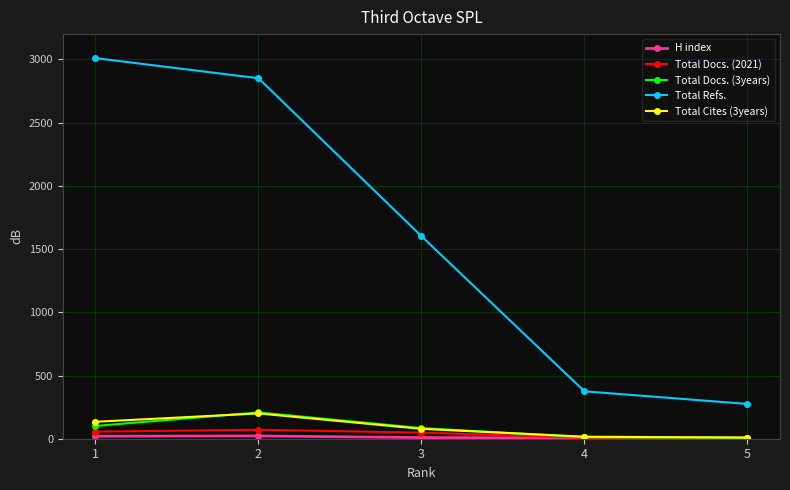

Between 3 and 5, which series saw the biggest shift?

Total Refs.